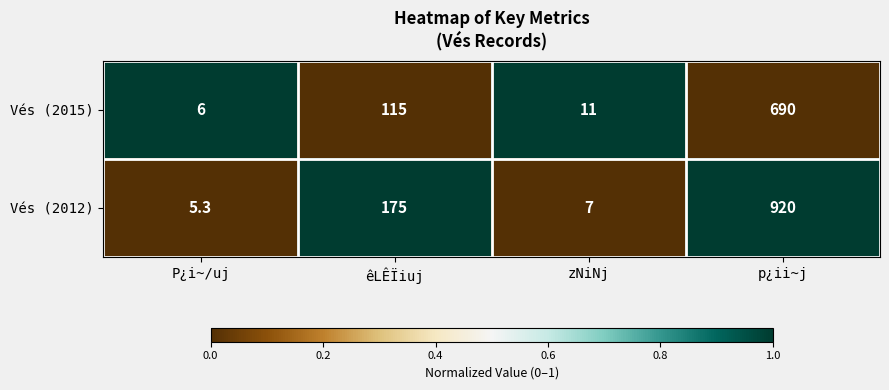

Rank the series by their maximum value, from lowest to highest.

Vés (2015), Vés (2012)